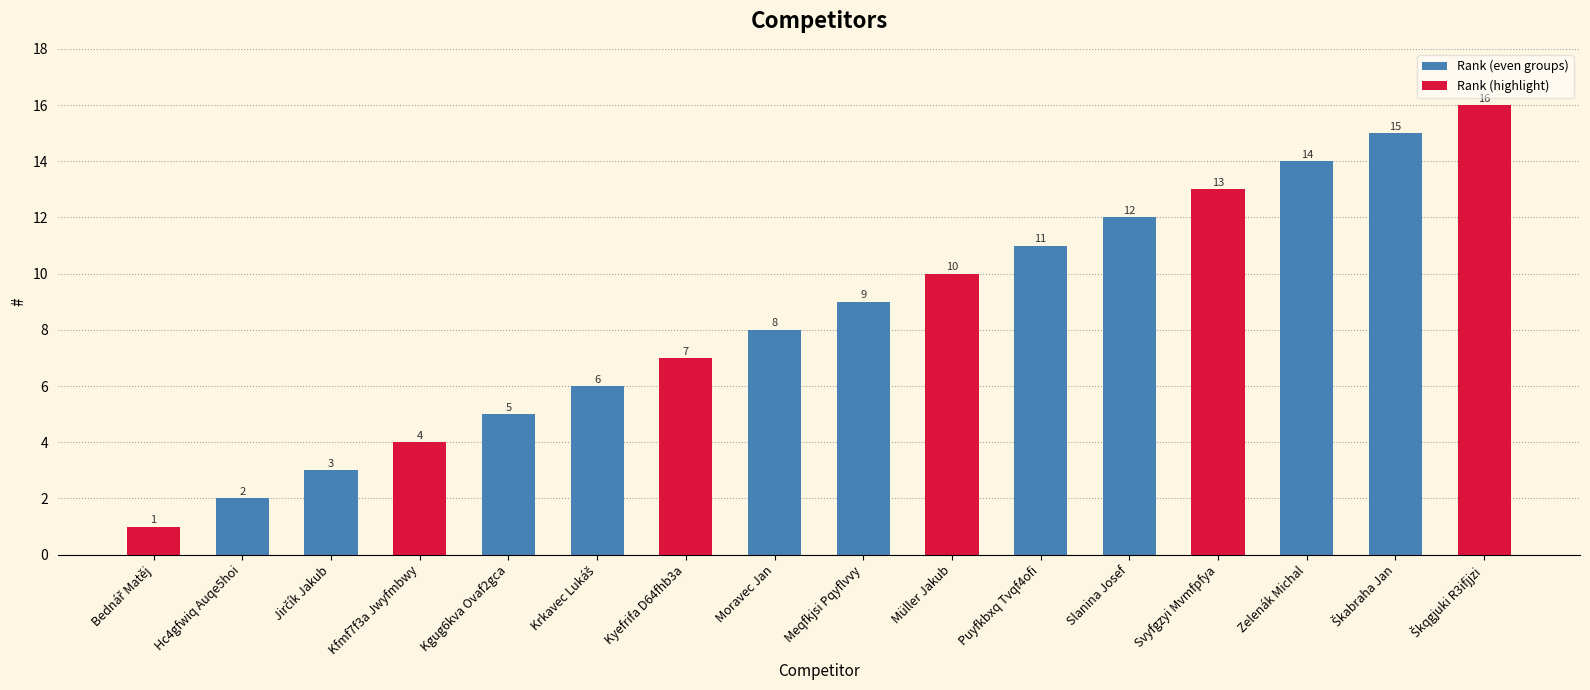

What is the smallest value displayed?

1